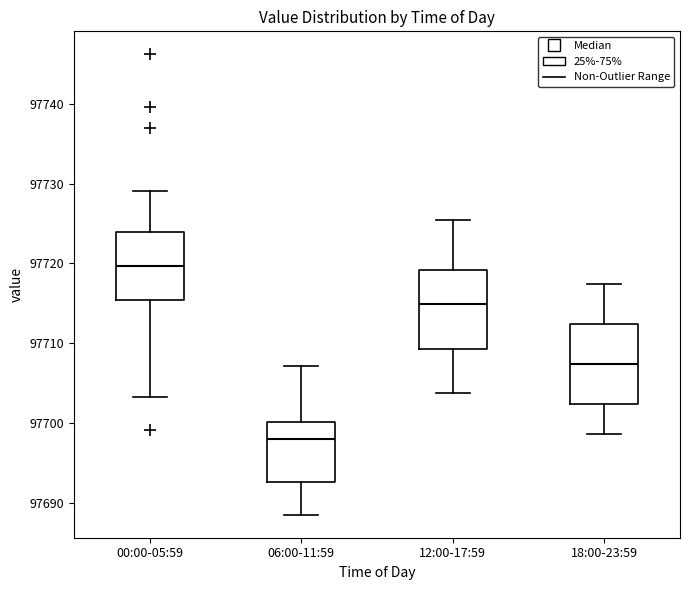

Where is the lower edge of the box for 12:00-17:59 on the y-axis? The values are not printed on the chart, so give them approximately, as read against the axis.

97709